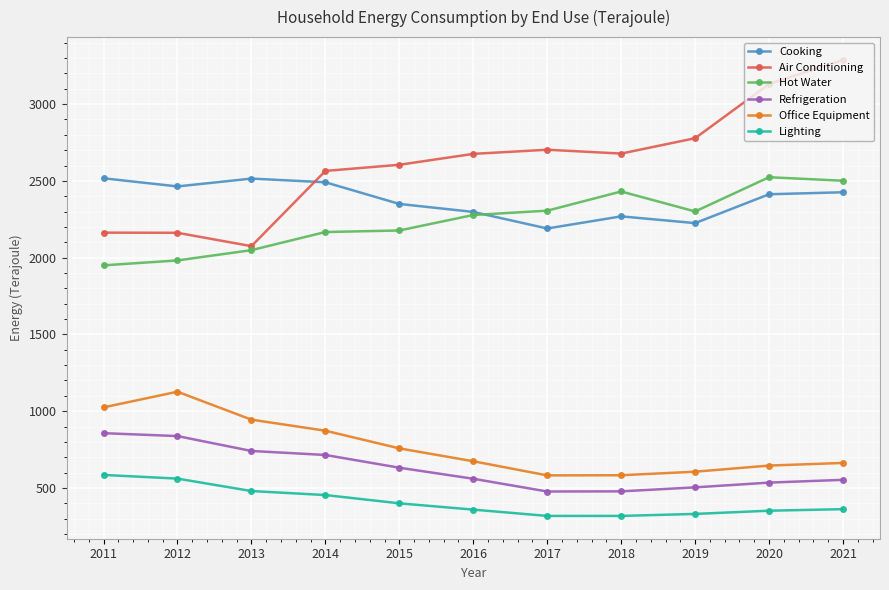

What is the difference between the highest and lowest values at 2011?

1932